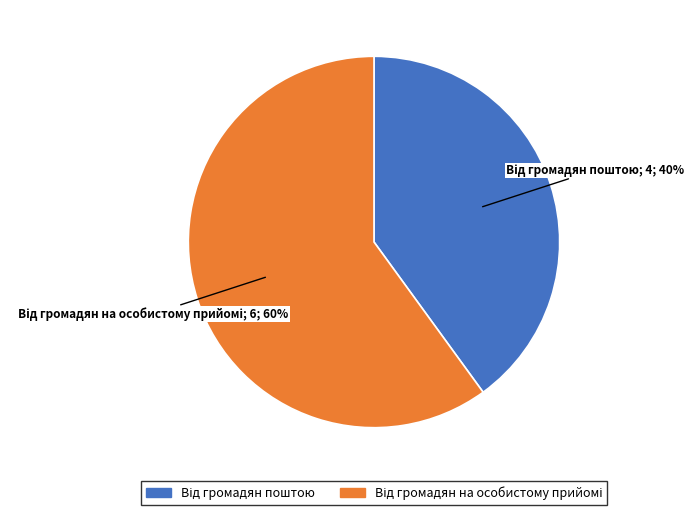

Is there a majority slice in this chart?

Yes